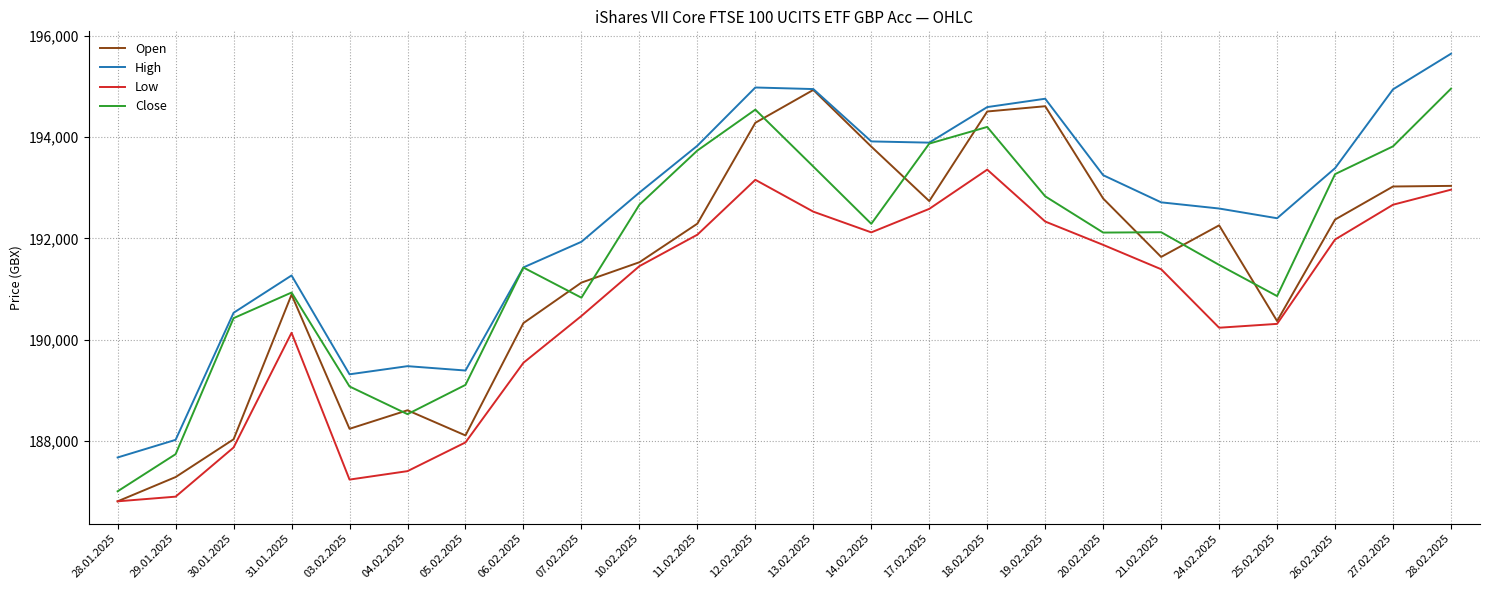

How many interior local valleys does the Open series have?

5